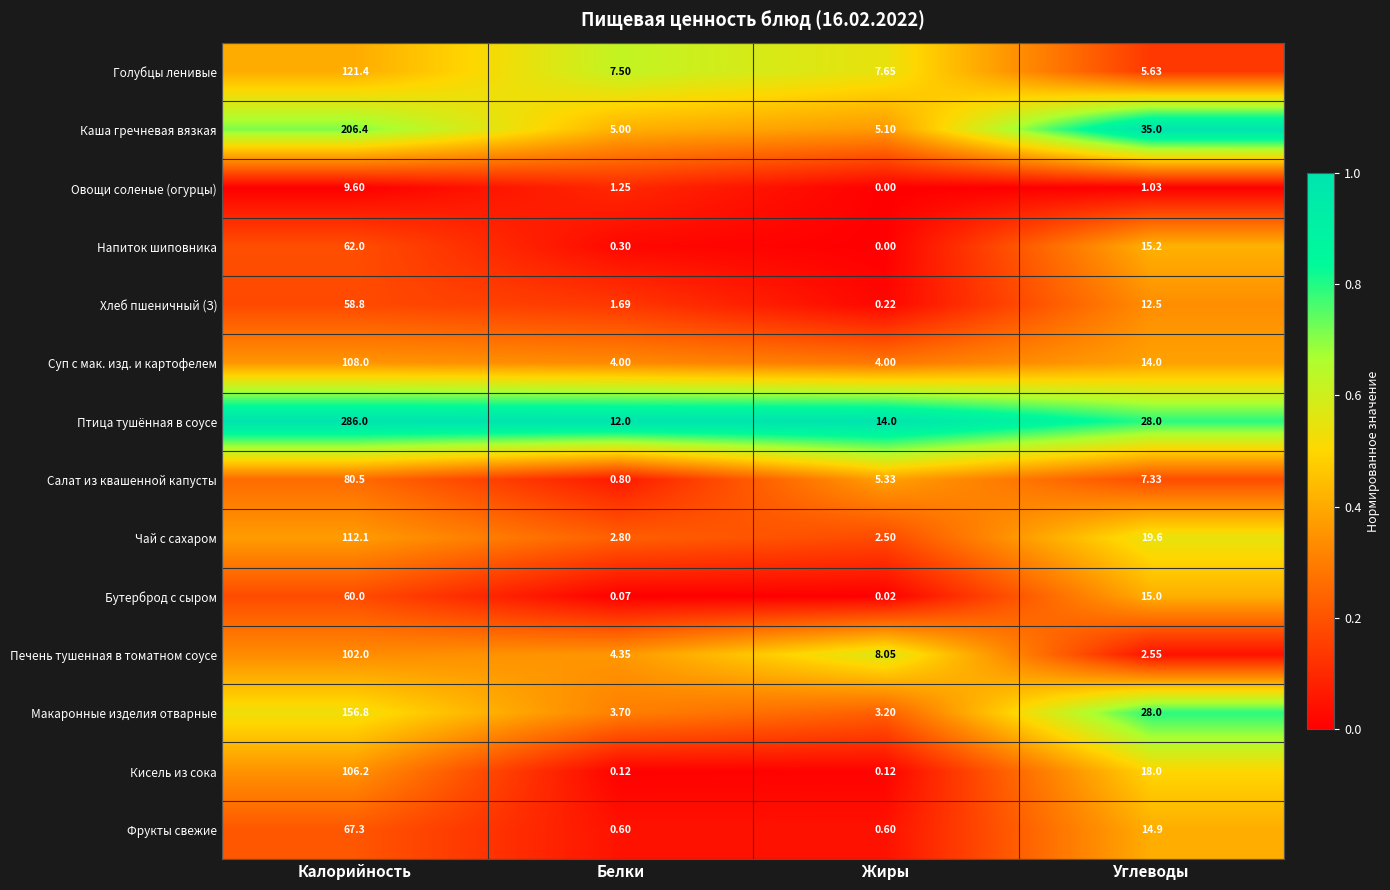

Is the value of Напиток шиповника at Углеводы greater than the value of Птица тушённая в соусе at Белки?

Yes